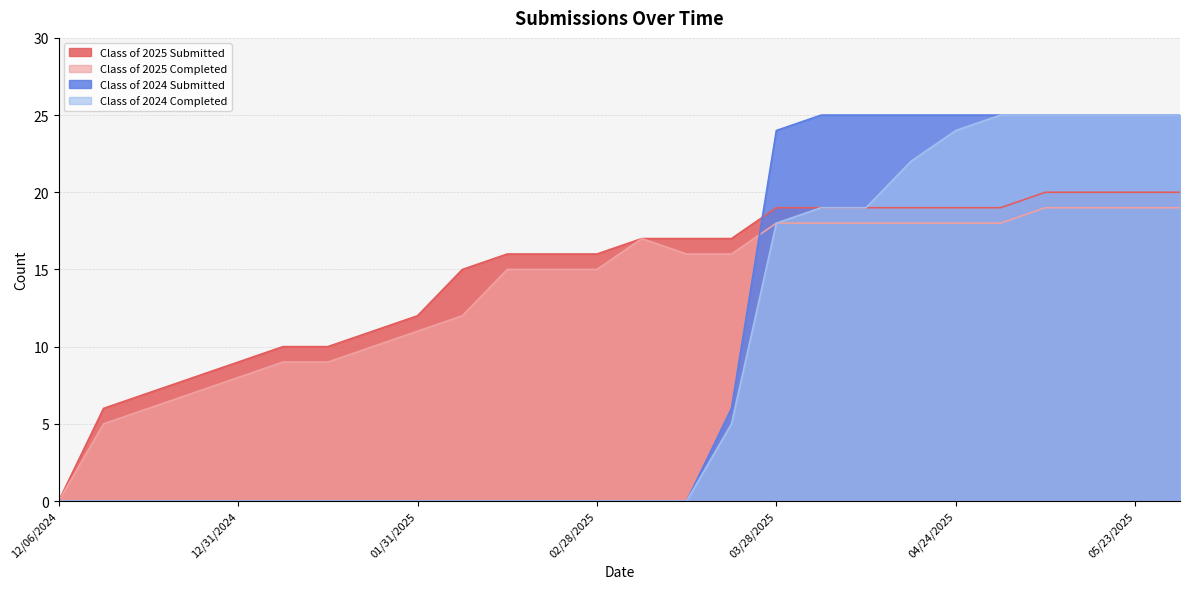

Which has a higher value, 01/10/2025 or 12/31/2024?

01/10/2025